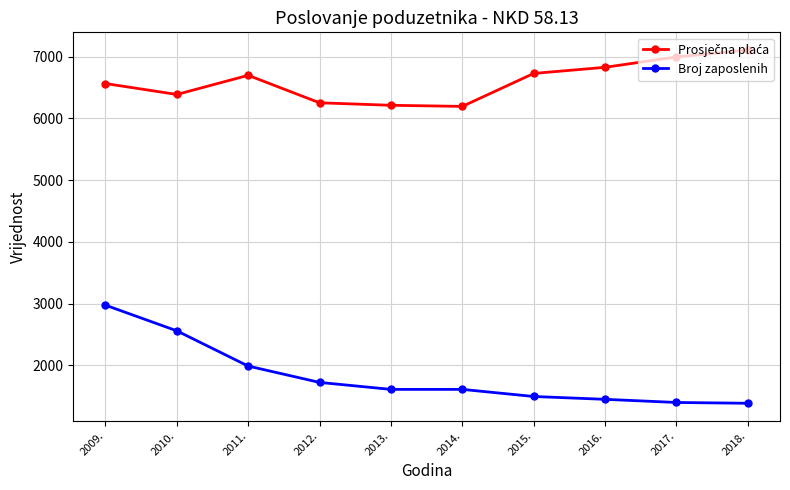

At how many categories does at least one series exceed 2061?

10